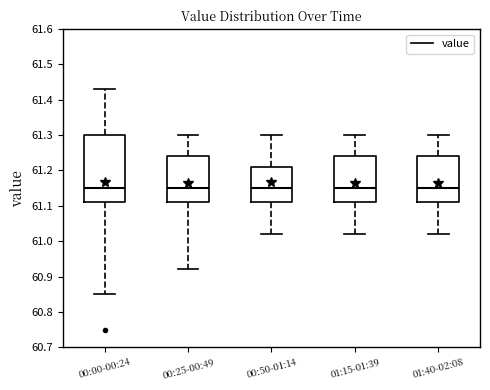

Where does the median line of the box for 00:50-01:14 sit on the y-axis? The values are not printed on the chart, so give them approximately, as read against the axis.

61.15